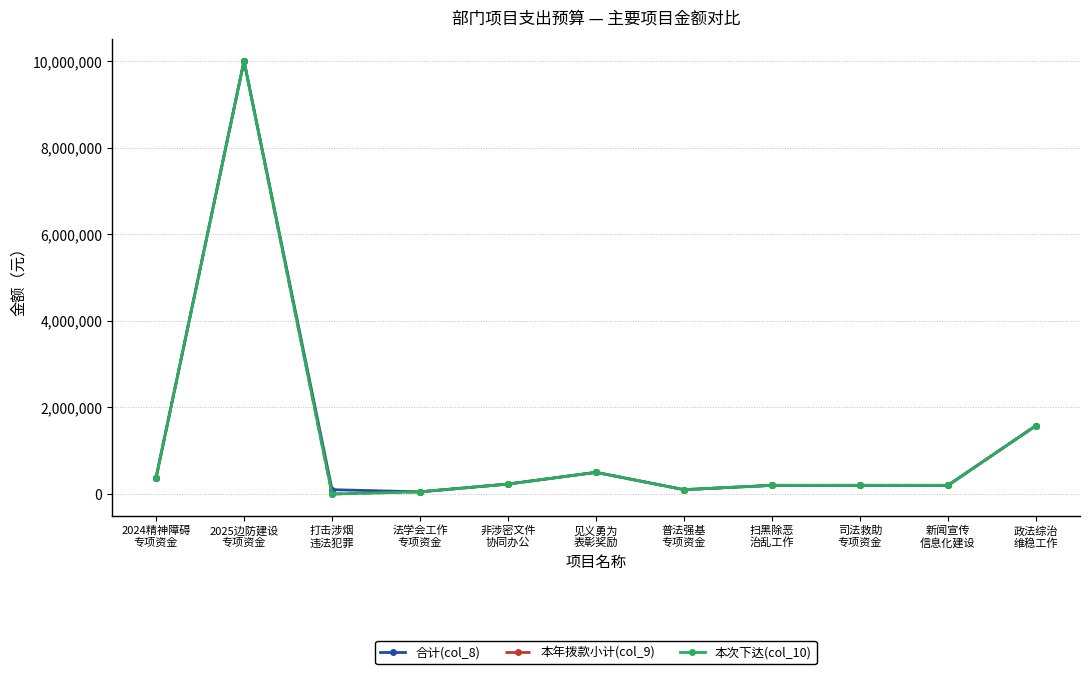

What is the difference between the second highest and second lowest values in the 合计(col_8) series?

1480000